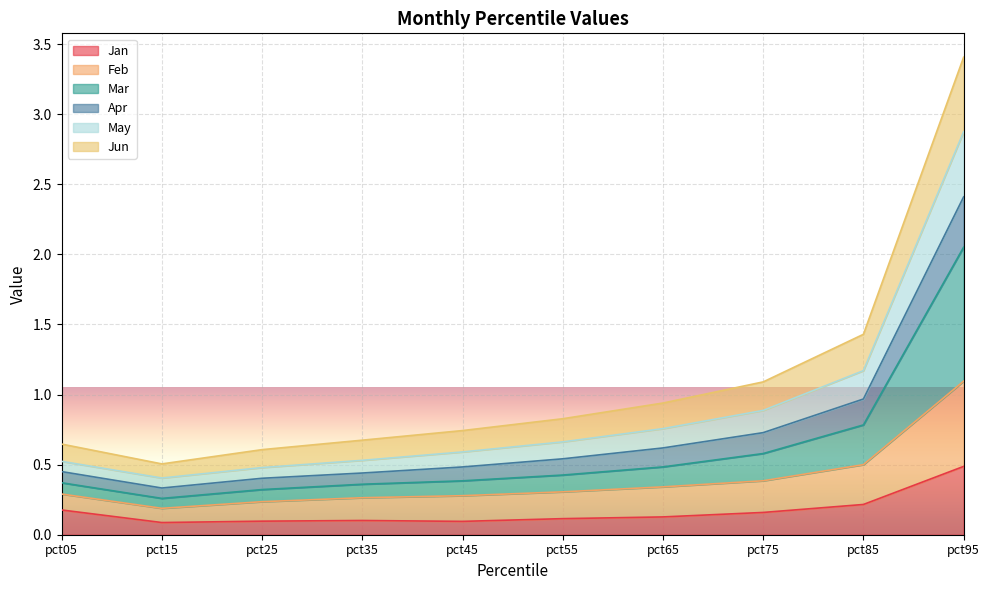

At which label does Jan reach its peak?

pct95